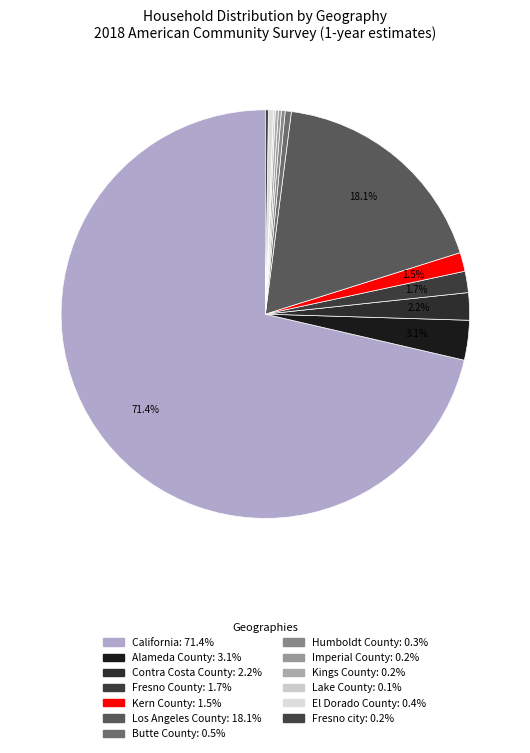

To the nearest percent, what portion does Los Angeles County represent?

18%